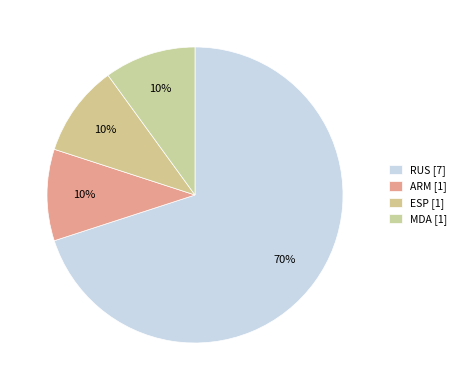

Count the number of slices in the pie.

4